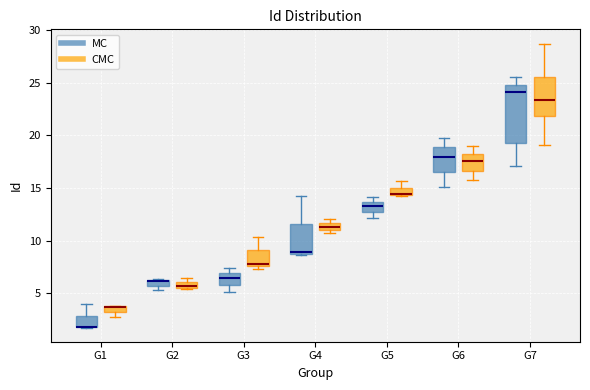

Which box is the tallest, from its lower edge to its upper edge?

G7 (MC)